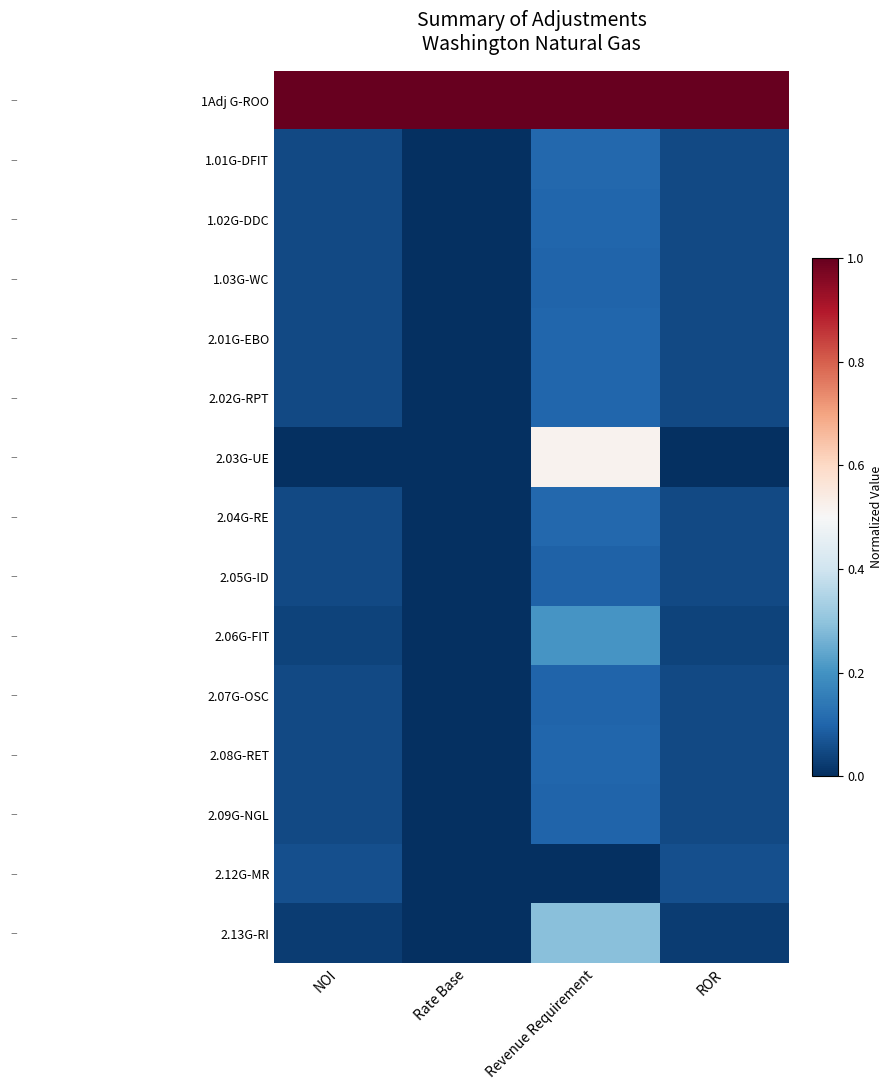

What is the spread (max minus min) of values at Rate Base?

1.0